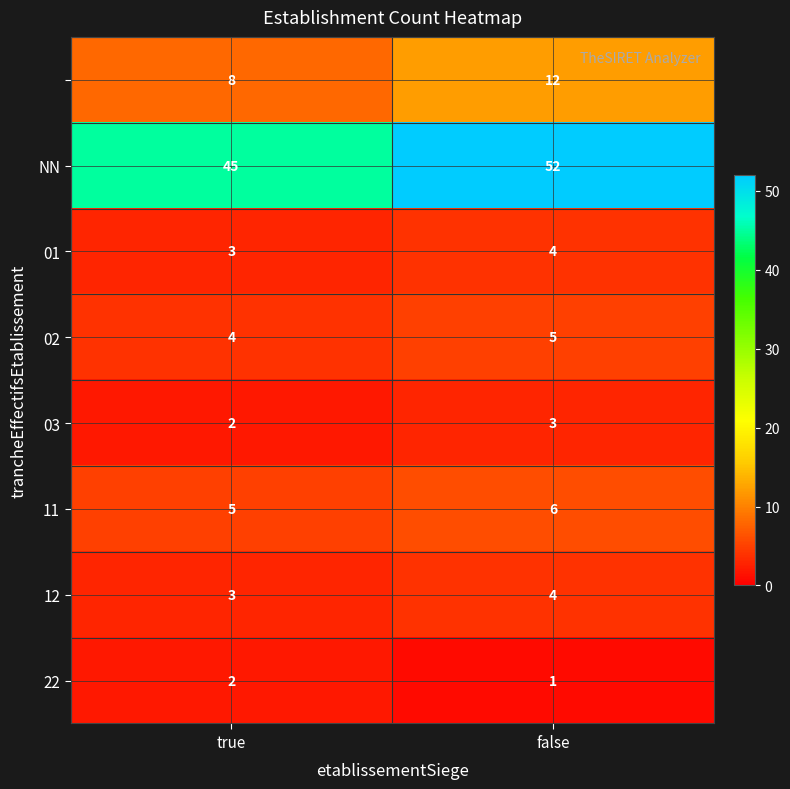

How many categories are shown in the chart?

2